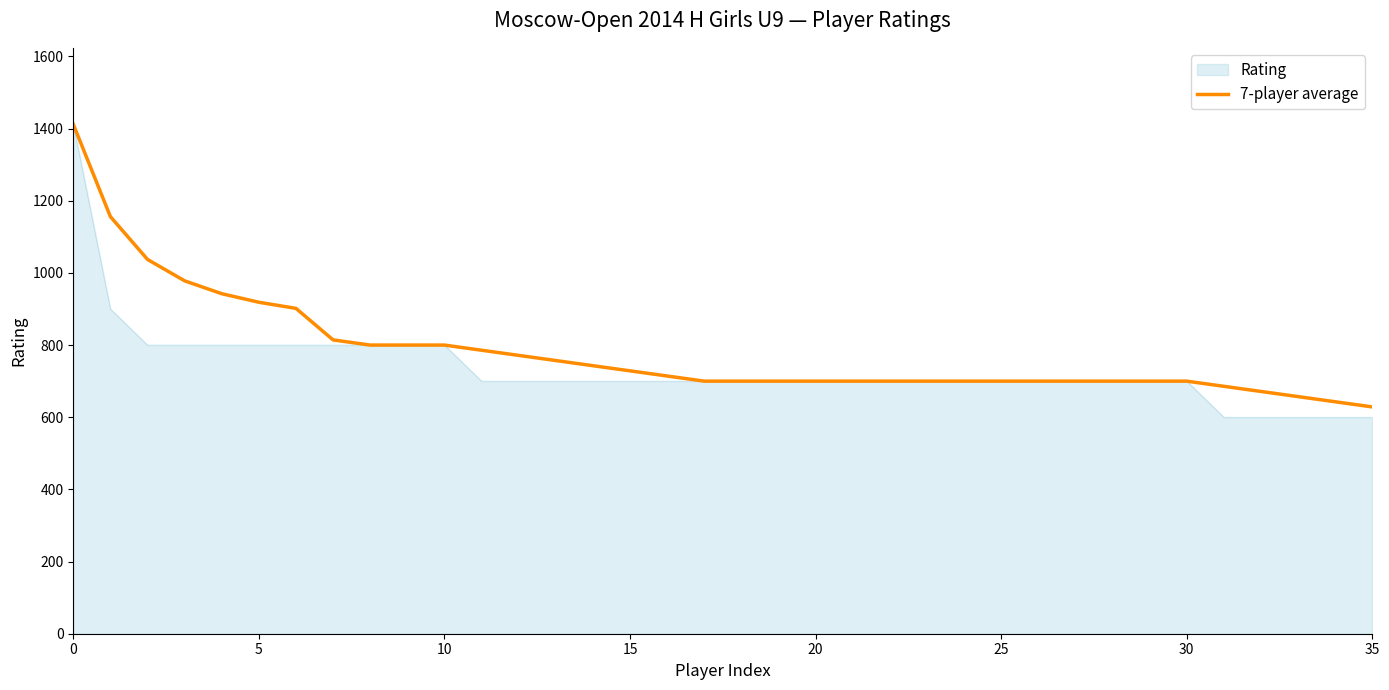

What is the maximum value shown in the chart?

1412.0